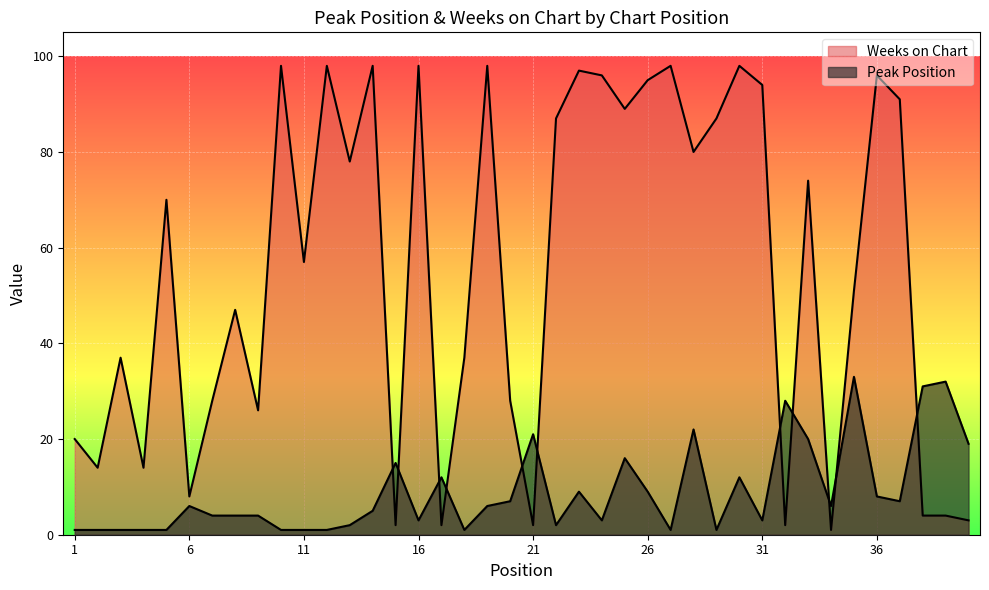

What are all the series names shown in the legend?

Peak Position, Weeks on Chart